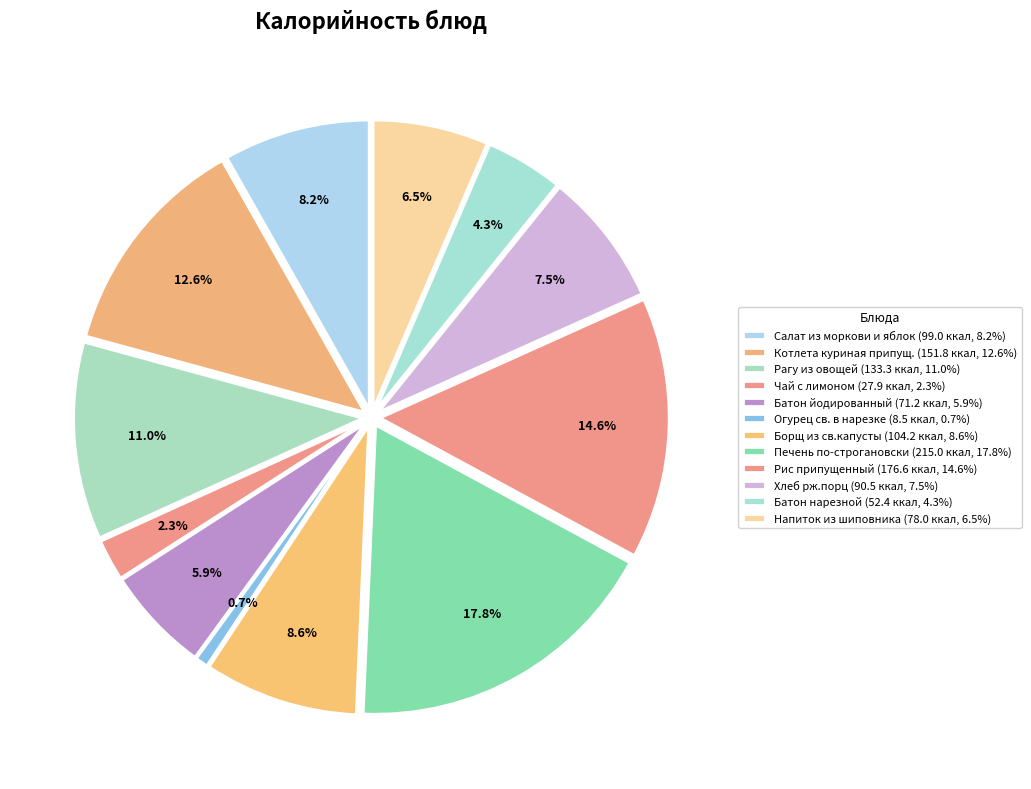

Approximately how many times larger is the value at Напиток из шиповника compared to Печень по-строгановски?

0.4